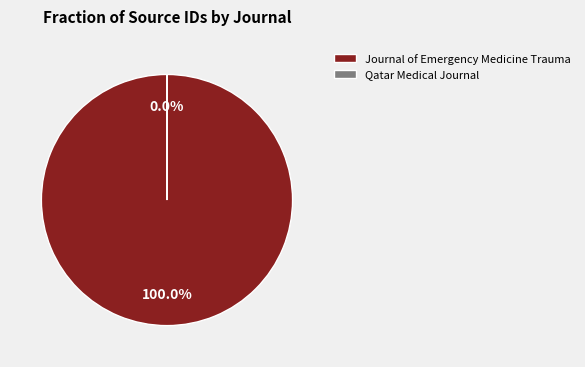

What is the ratio of the value at Journal of Emergency Medicine Trauma to the value at Qatar Medical Journal?

717482.3